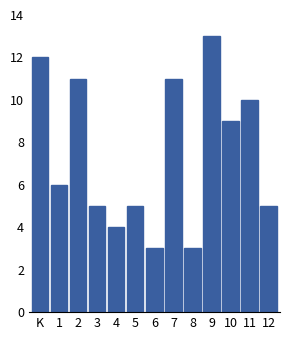

Reading left to right, extract all data points from this chart.

12	6	11	5	4	5	3	11	3	13	9	10	5